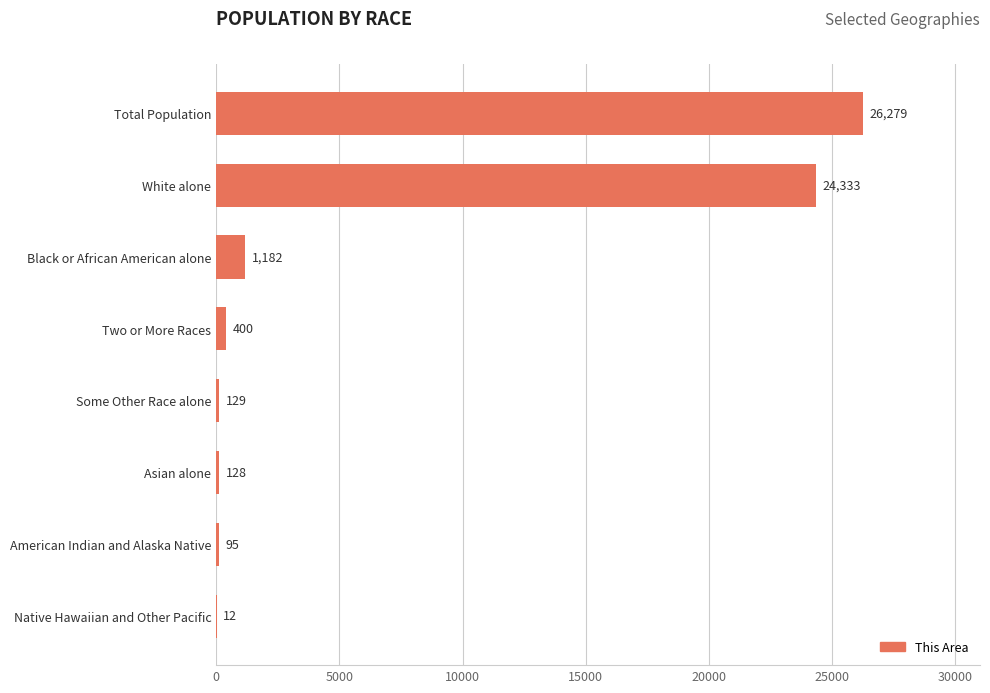

Are the bars horizontal?

Yes